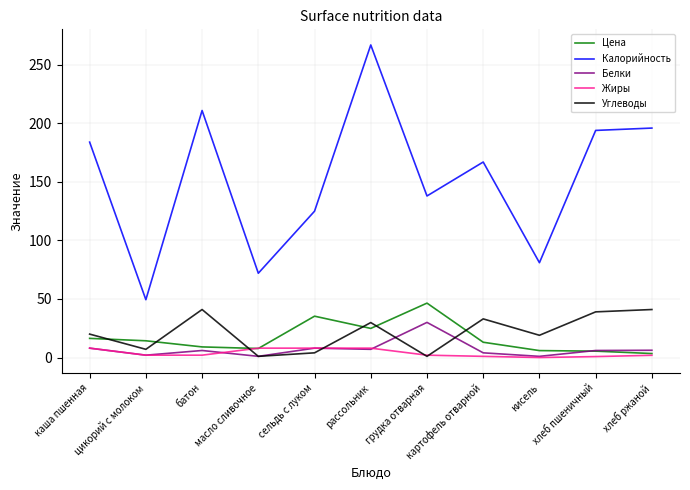

Which series has the widest spread of values?

Калорийность